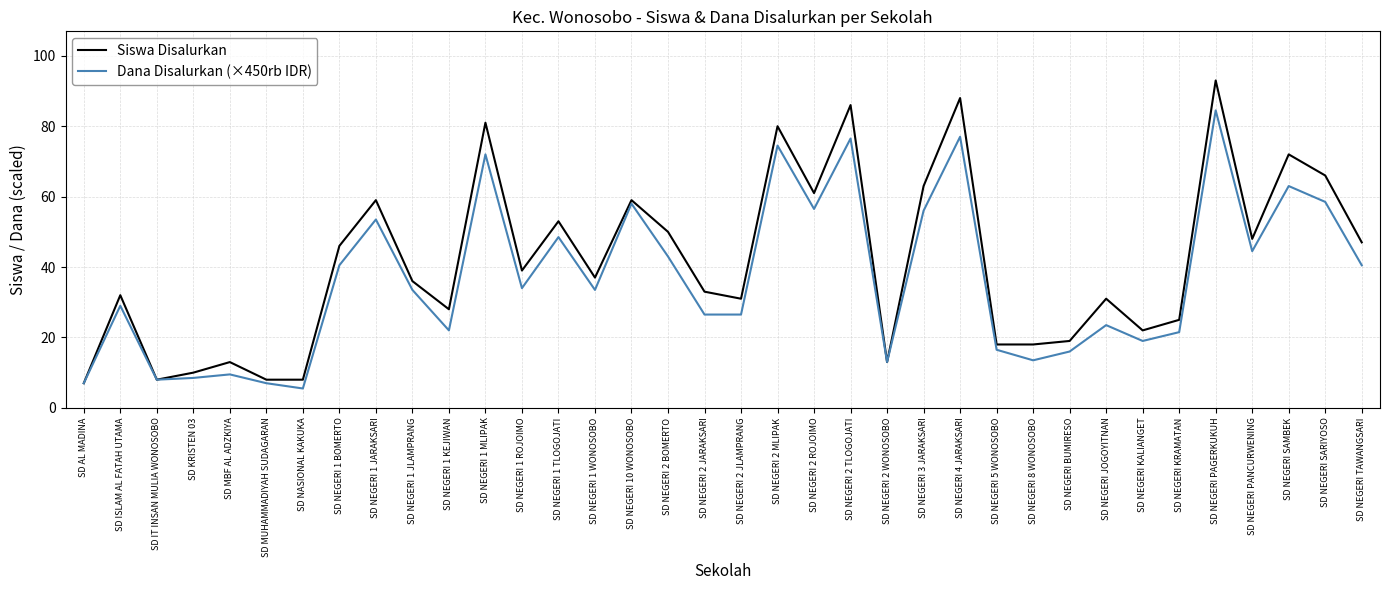

How many values in the Siswa Disalurkan series are below 37?

18